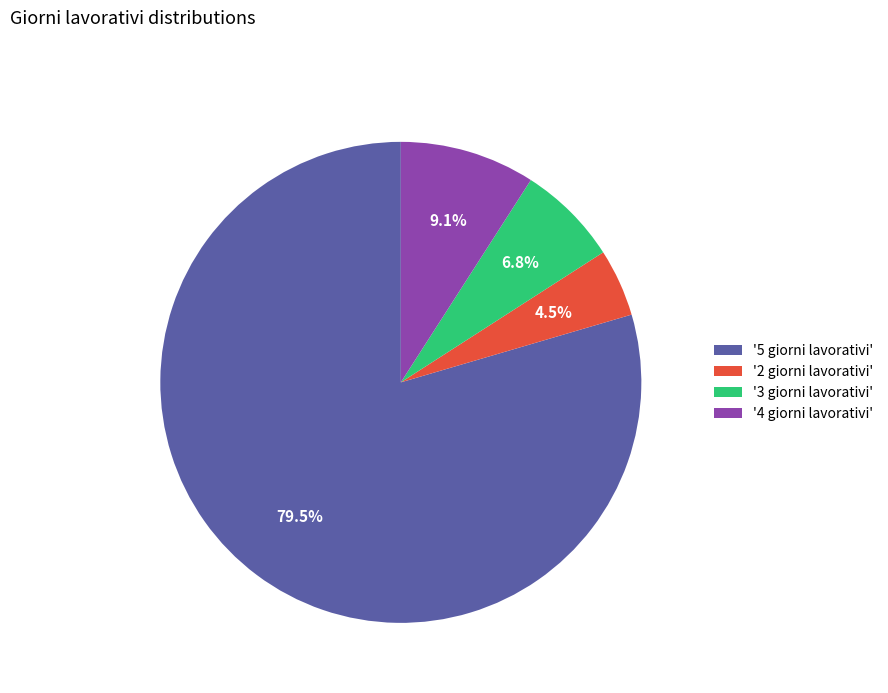

How many segments does this pie chart have?

4